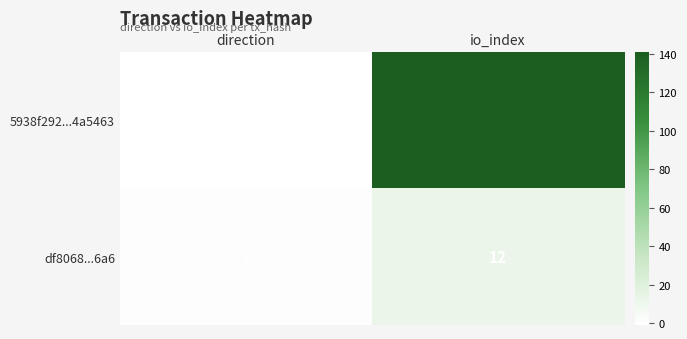

The value of df8068...6a6 at direction is 0. True or false?

False